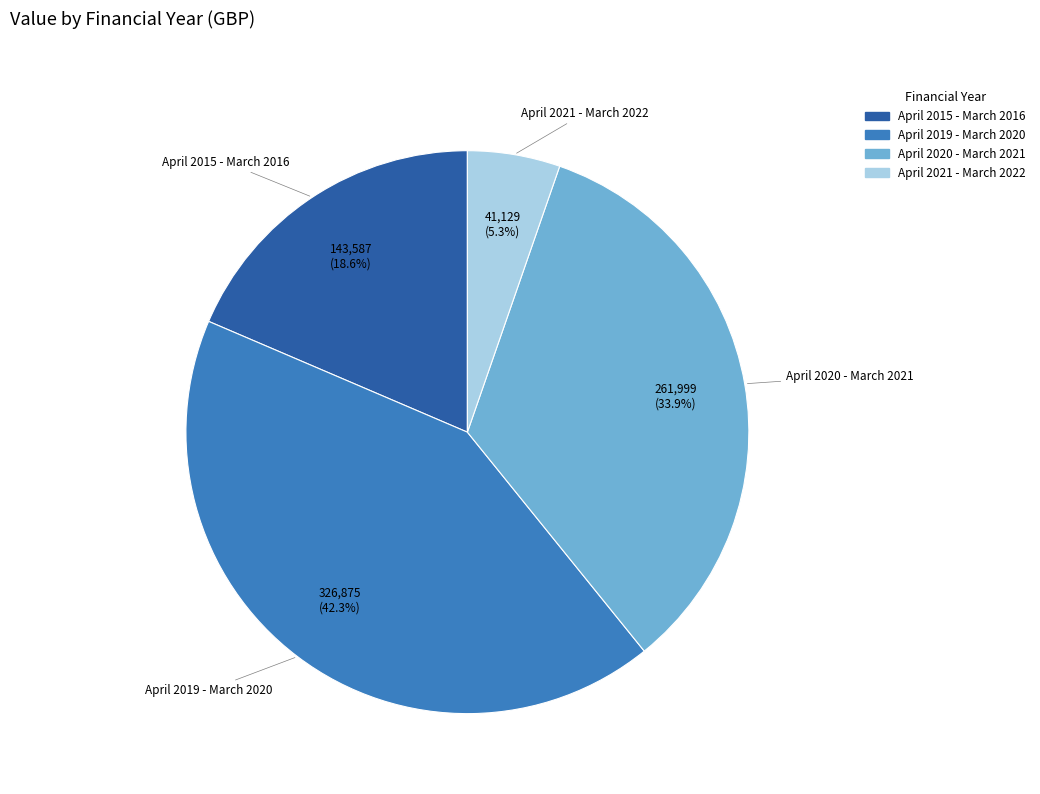

What is the largest slice in the pie chart?

April 2019 - March 2020